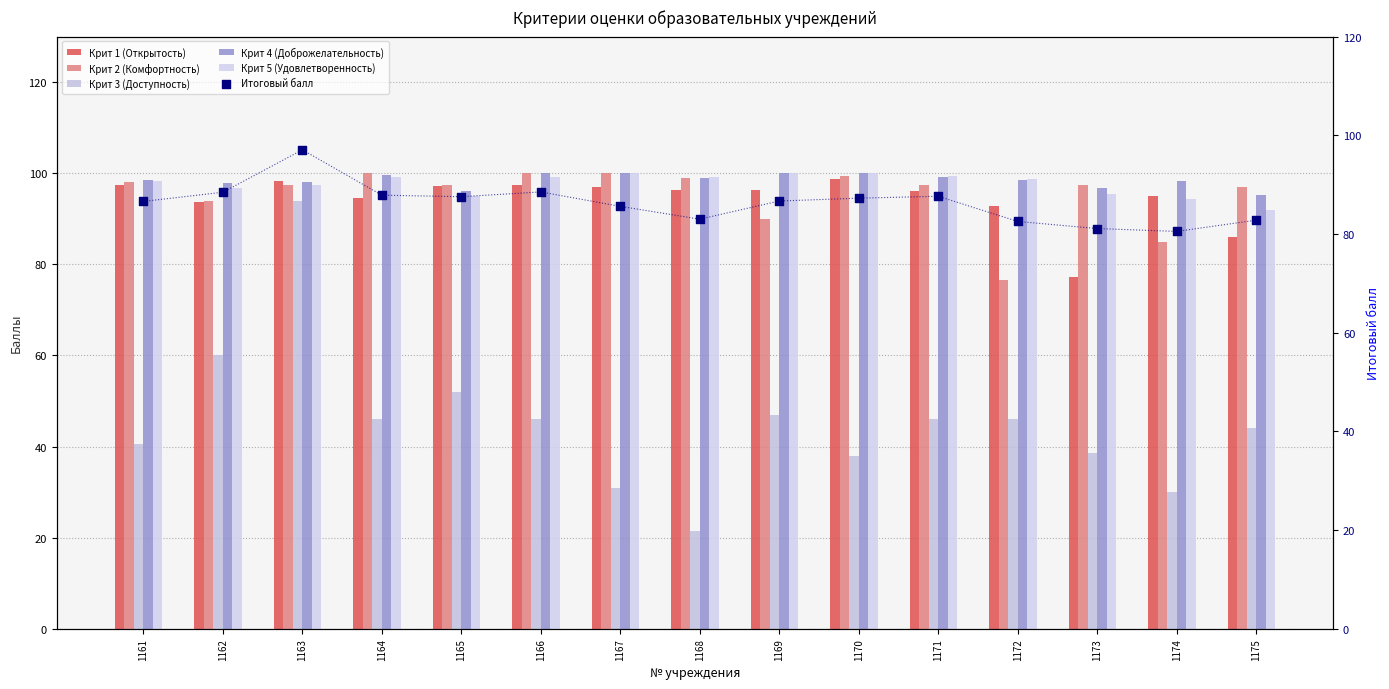

Which series has the largest total across all categories?

Крит 4 (Доброжелательность)